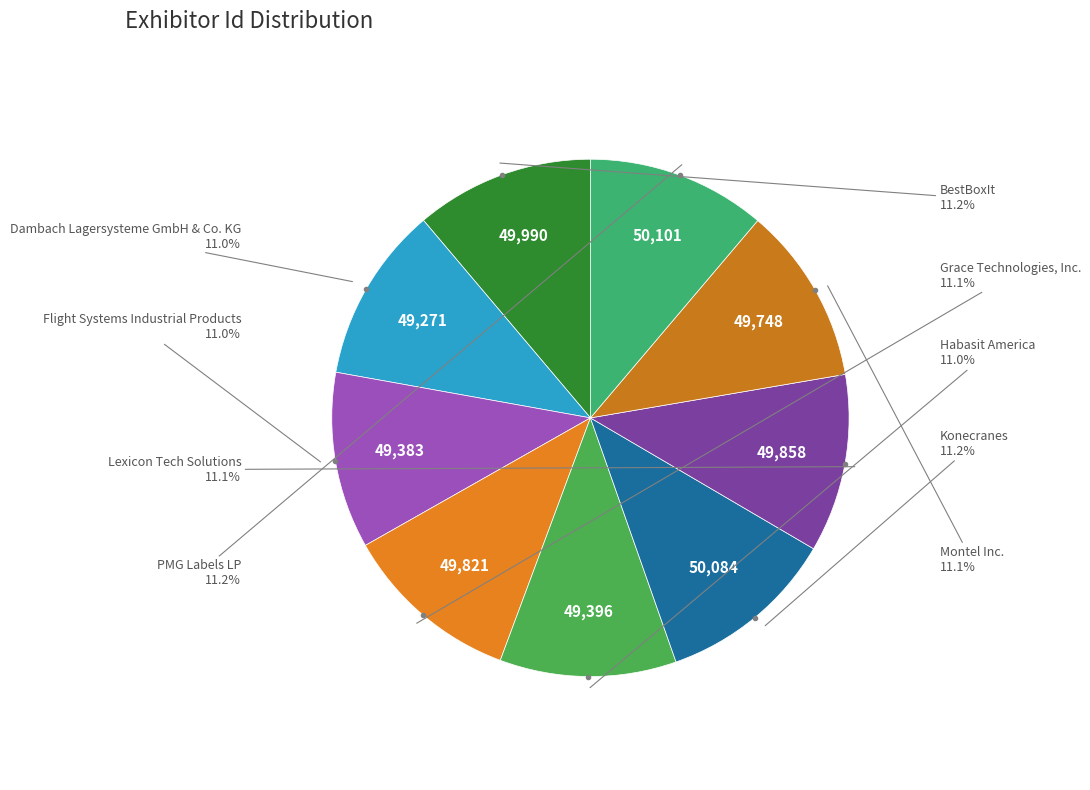

How many slices are in this pie chart?

9